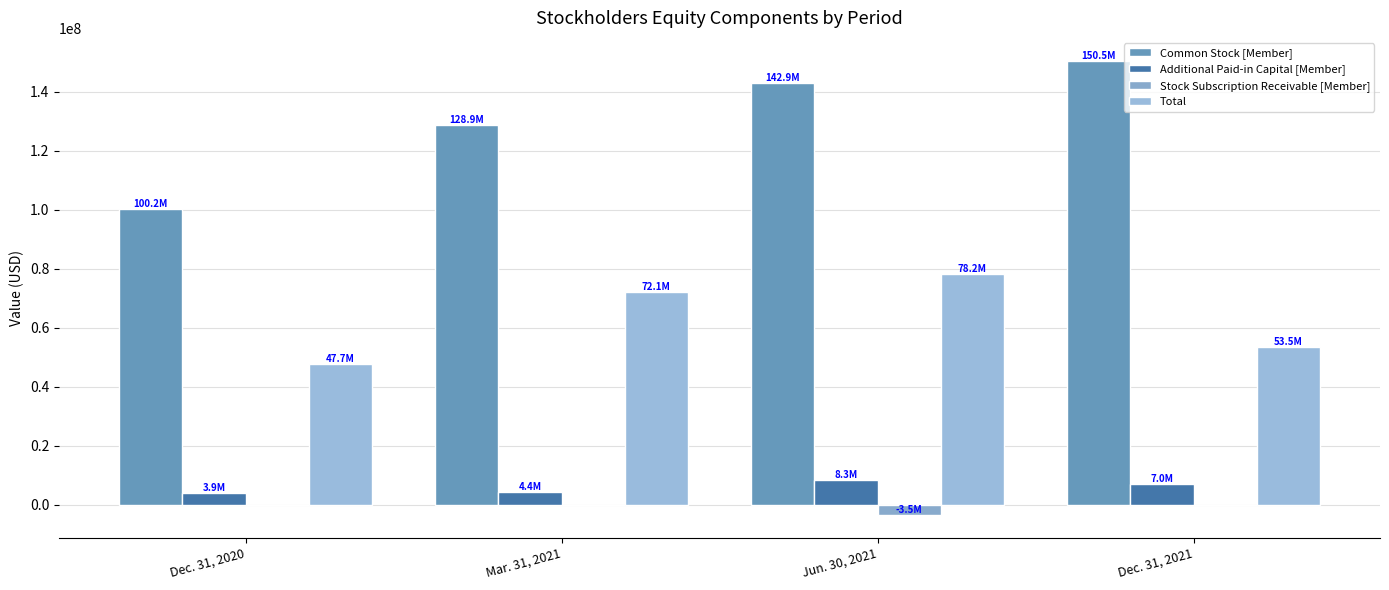

Rank the series at Dec. 31, 2021 from lowest to highest value.

Stock Subscription Receivable [Member], Additional Paid-in Capital [Member], Total, Common Stock [Member]